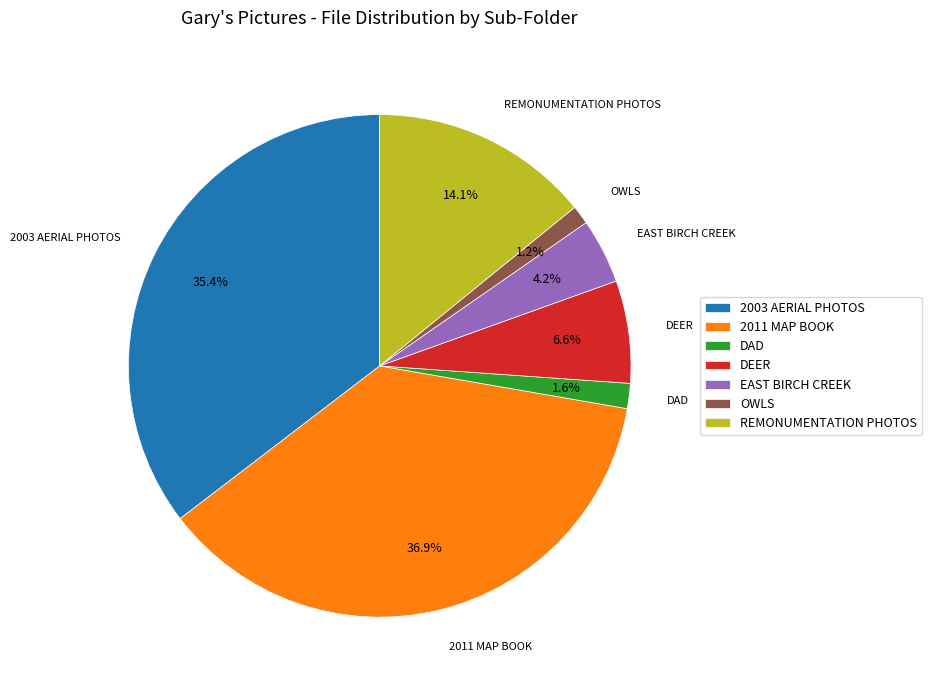

What is the largest slice in the pie chart?

2011 MAP BOOK